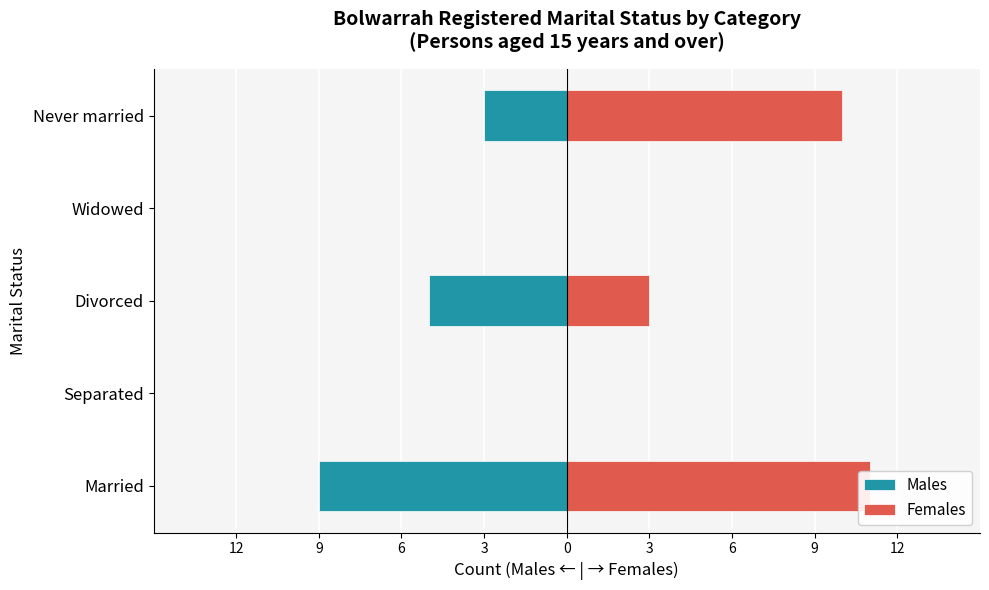

How many data points in Females are above 3?

2